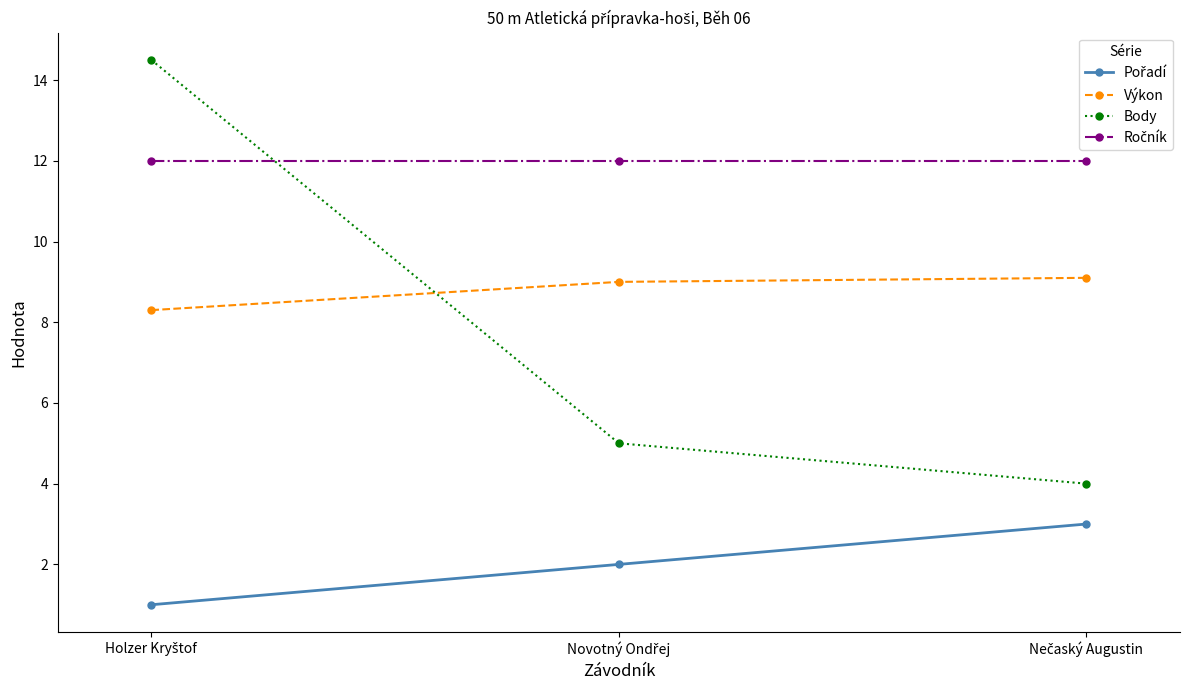

What is the minimum value for Body?

4.0